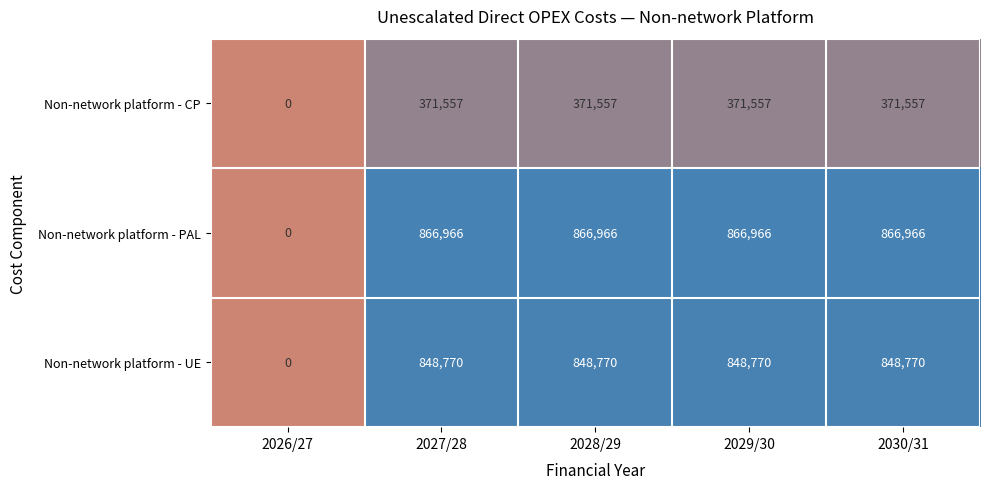

Which series changed the most between 2026/27 and 2029/30?

Non-network platform - PAL